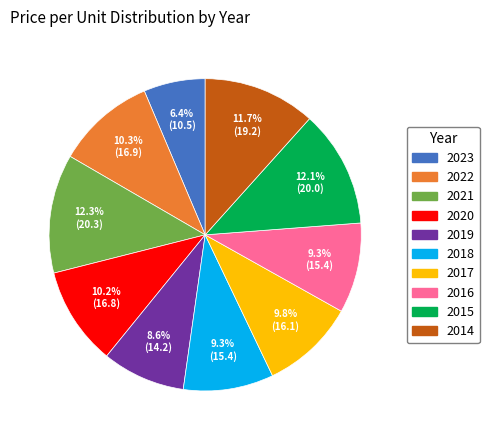

What is the ratio of the value at 2023 to the value at 2014?

0.5